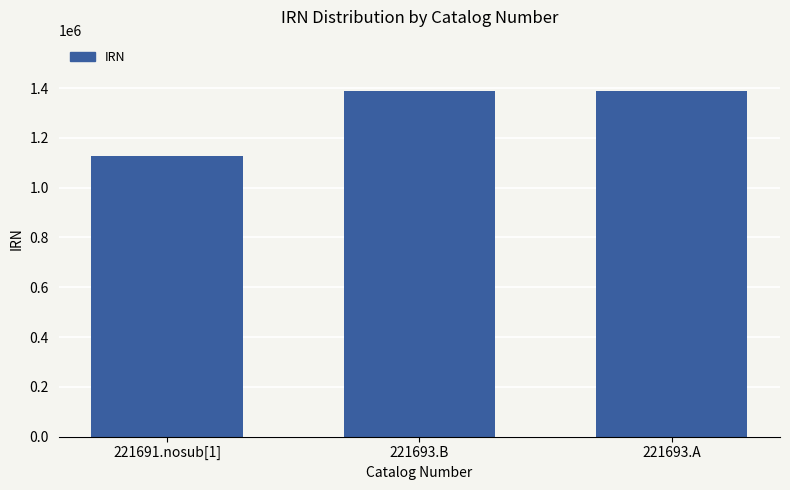

Approximately how many times larger is the value at 221693.A compared to 221693.B?

1.0